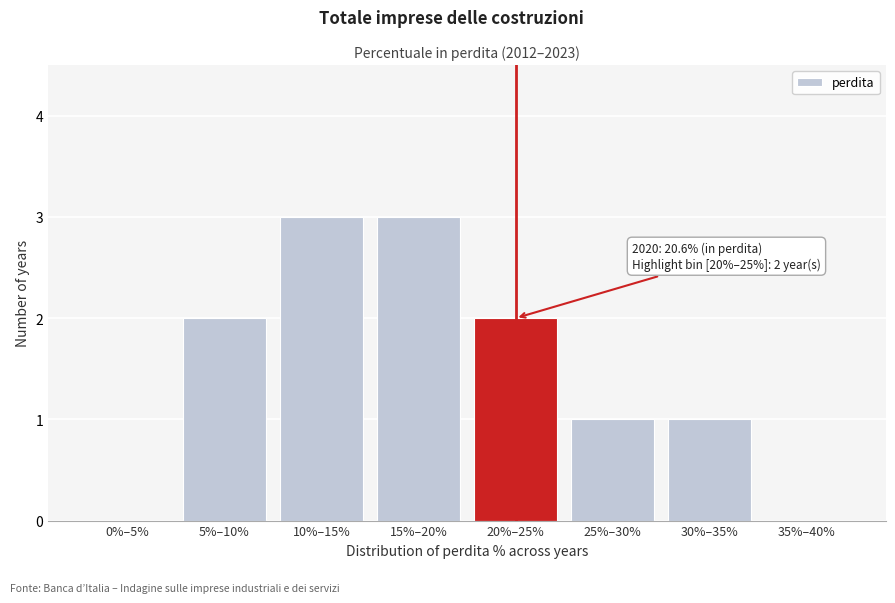

Reading left to right, transcribe all the data shown in this chart.

0%–5%=0	5%–10%=2	10%–15%=3	15%–20%=3	20%–25%=2	25%–30%=1	30%–35%=1	35%–40%=0